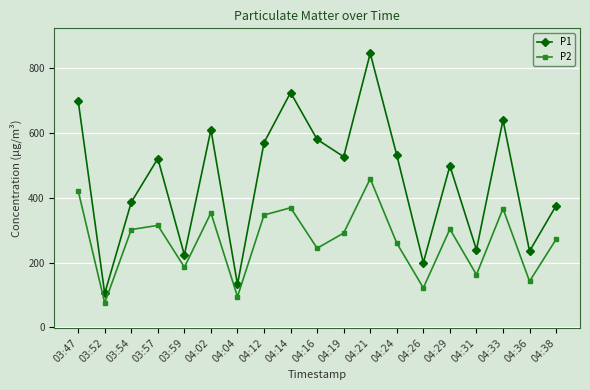

Which series has the widest spread of values?

P1